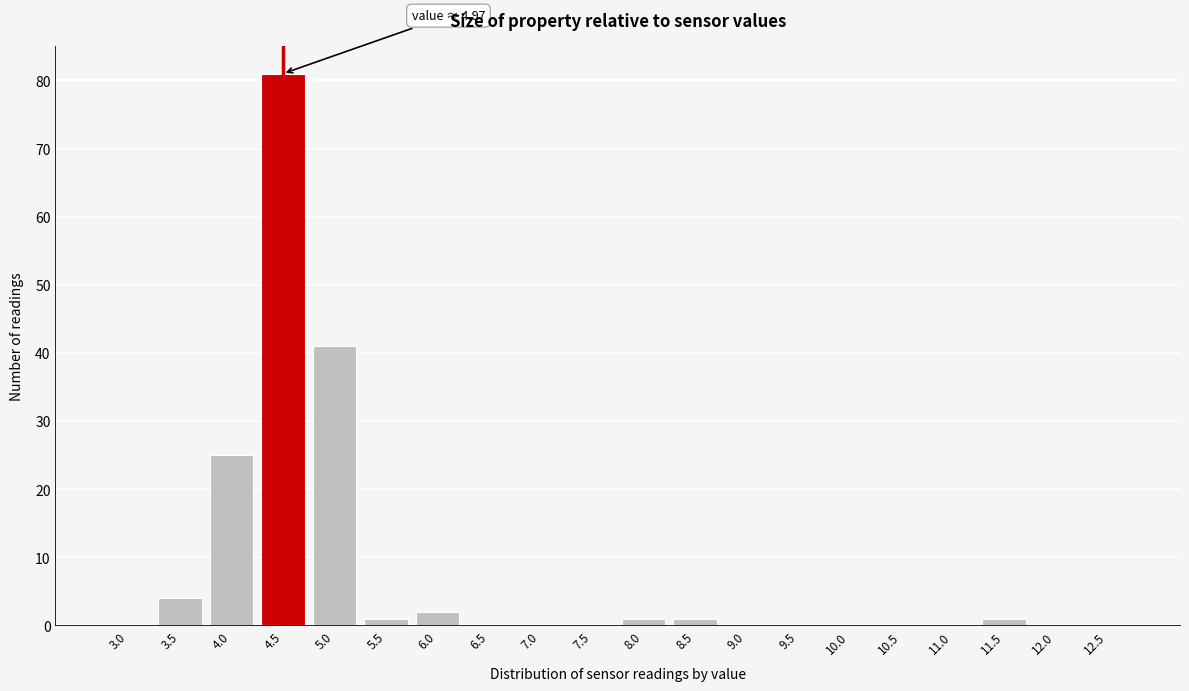

Reading left to right, list all the values displayed in this chart.

3.0=0	3.5=4	4.0=25	4.5=81	5.0=41	5.5=1	6.0=2	6.5=0	7.0=0	7.5=0	8.0=1	8.5=1	9.0=0	9.5=0	10.0=0	10.5=0	11.0=0	11.5=1	12.0=0	12.5=0